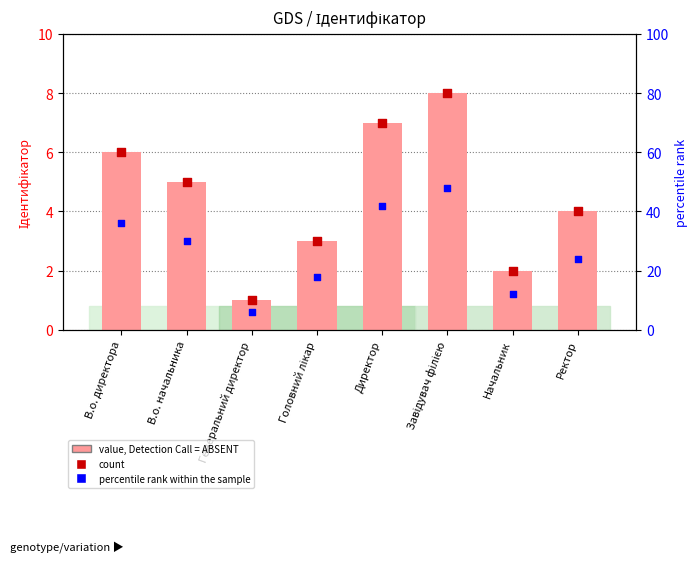

Is the value of Ідентифікатор at В.о. директора greater than the value of percentile rank within the sample at Ректор?

Yes